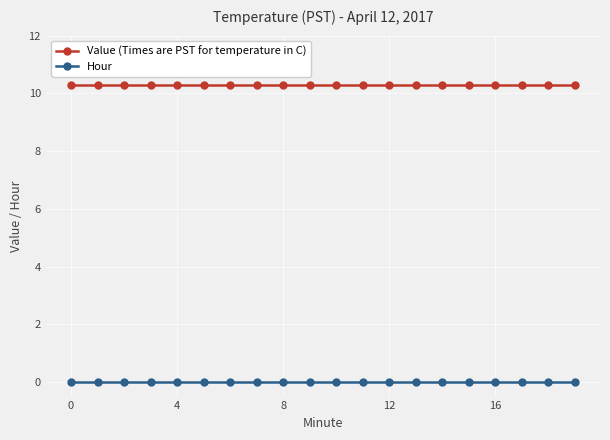

What is the value of the Value (Times are PST for temperature in C) point at the 6th from the left?

10.3